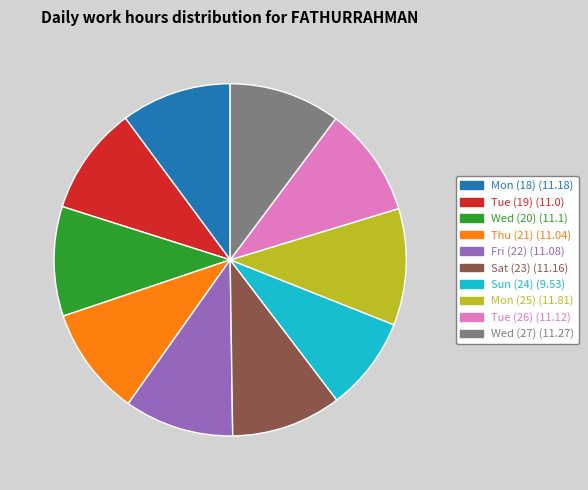

Combined, do Mon (25) and Wed (27) account for over 50%?

No